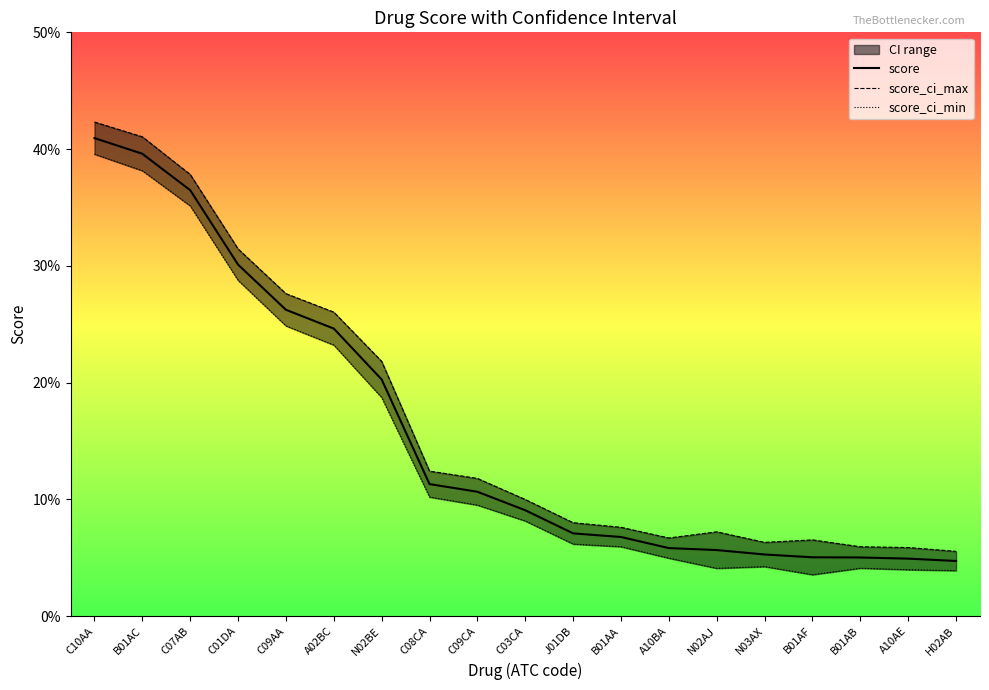

True or false: score_ci_min has more than 1 interior local peaks.

True